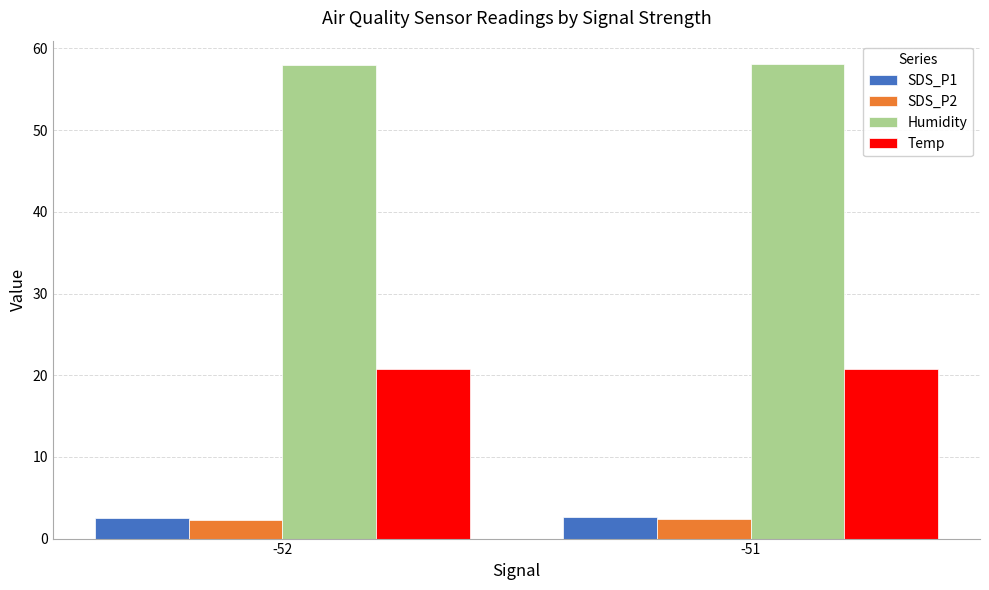

The Temp series shows 20.8 at -51. True or false?

True